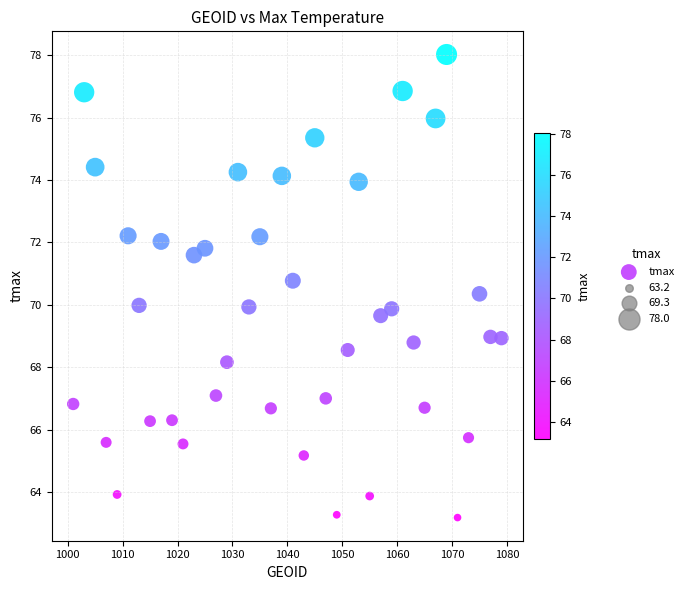

What is the range of Y values (max minus min)?

14.8